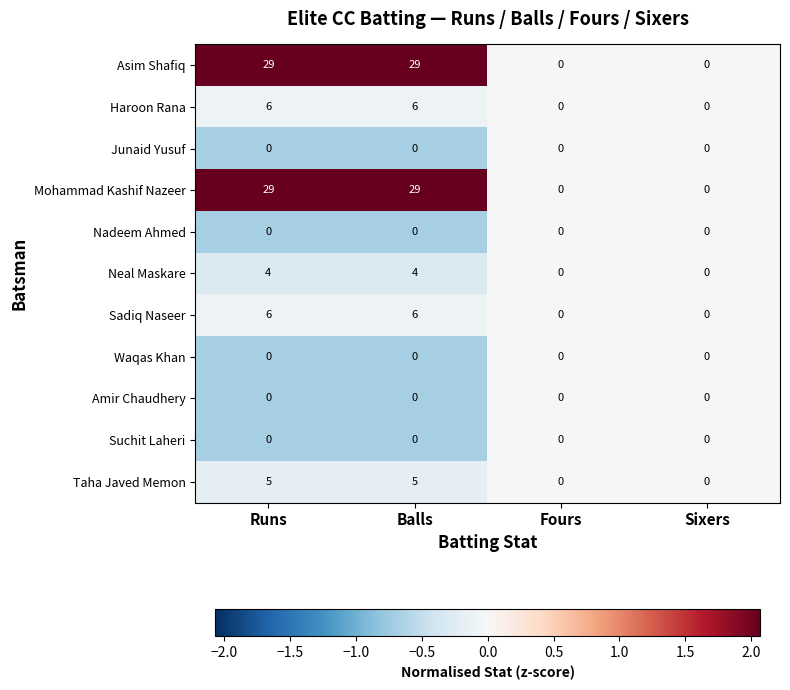

Read the Haroon Rana value at Runs.

6